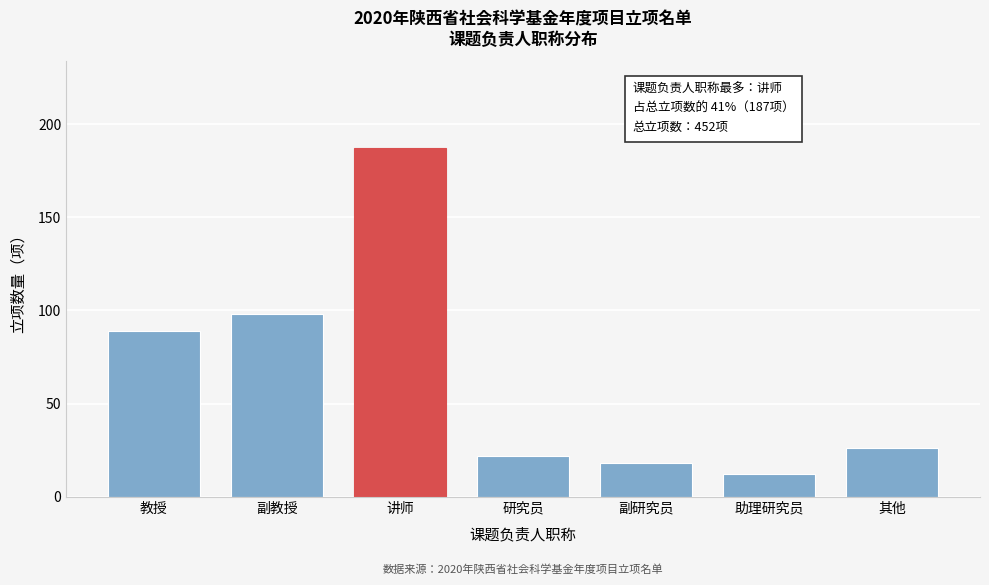

Reading left to right, transcribe all the data shown in this chart.

89	98	187	22	18	12	26